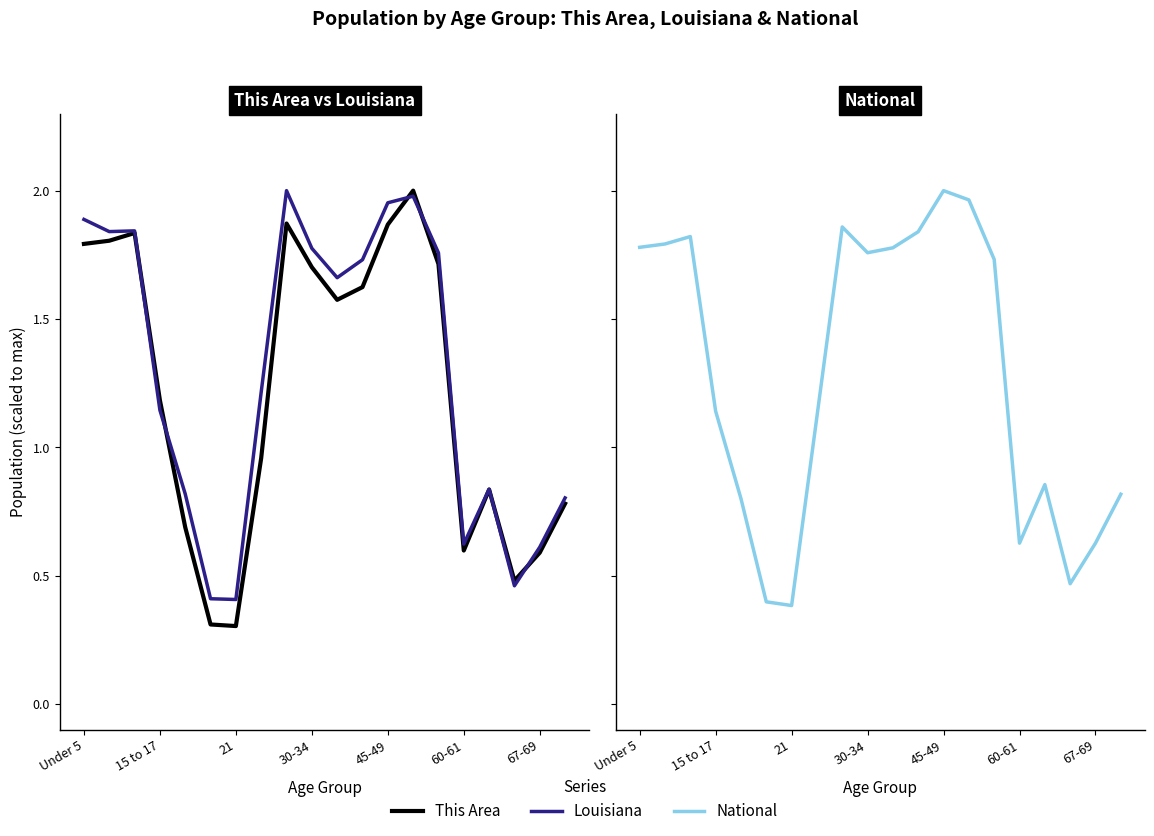

List the series in order of their overall mean, highest first.

Louisiana, National, This Area